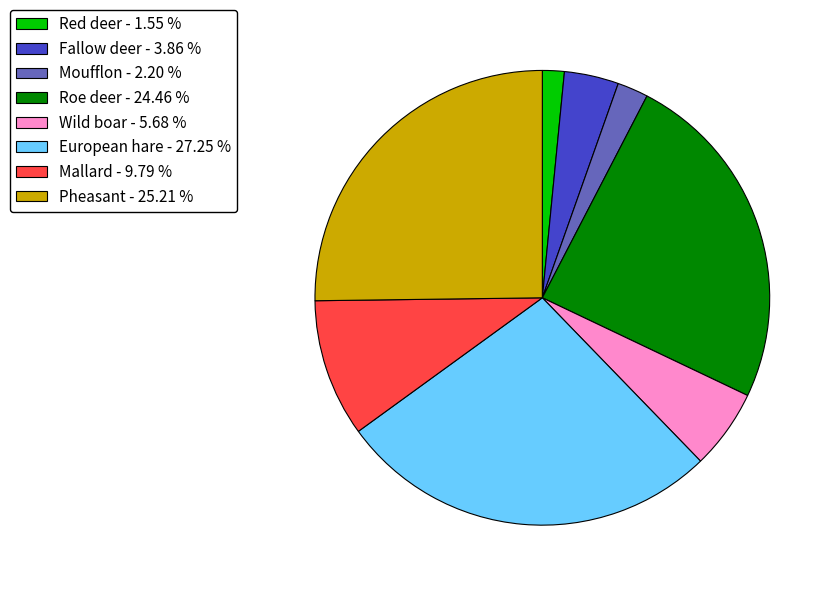

Which has a higher value, Red deer - 1.55 % or Mallard - 9.79 %?

Mallard - 9.79 %